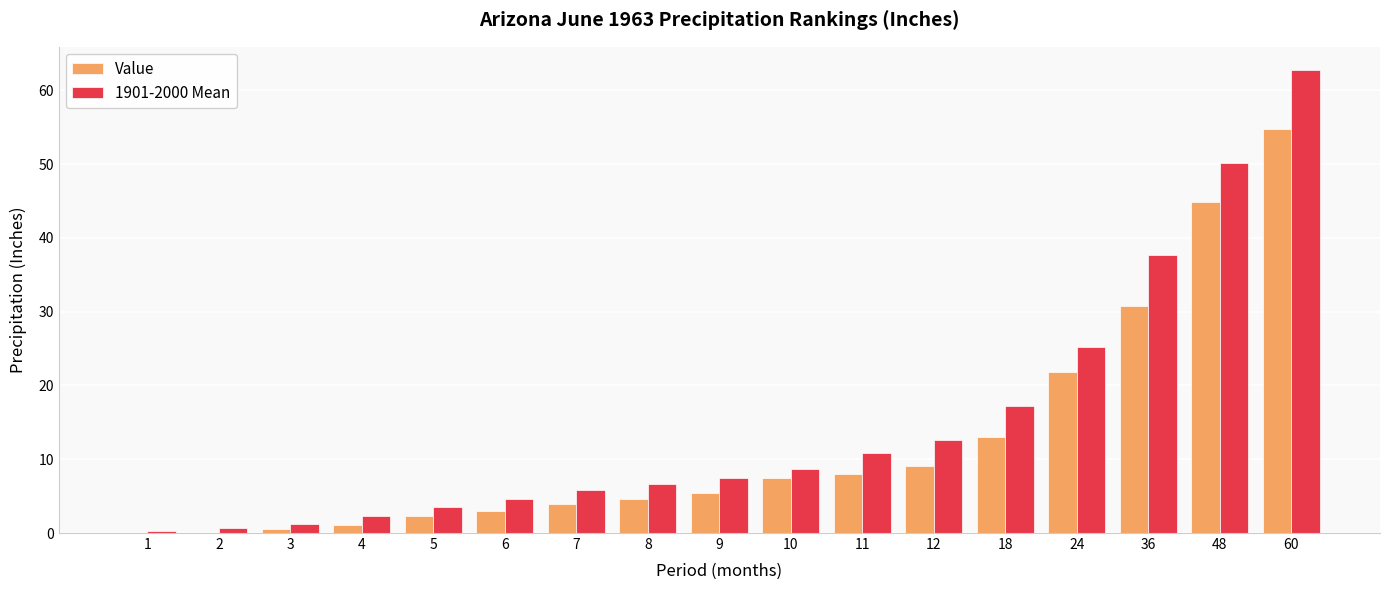

At which label does 1901-2000 Mean first exceed 7?

9